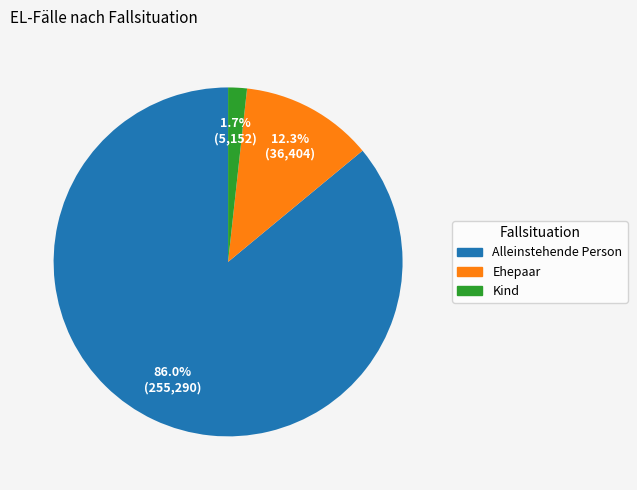

Rank the categories by value from lowest to highest.

Kind, Ehepaar, Alleinstehende Person